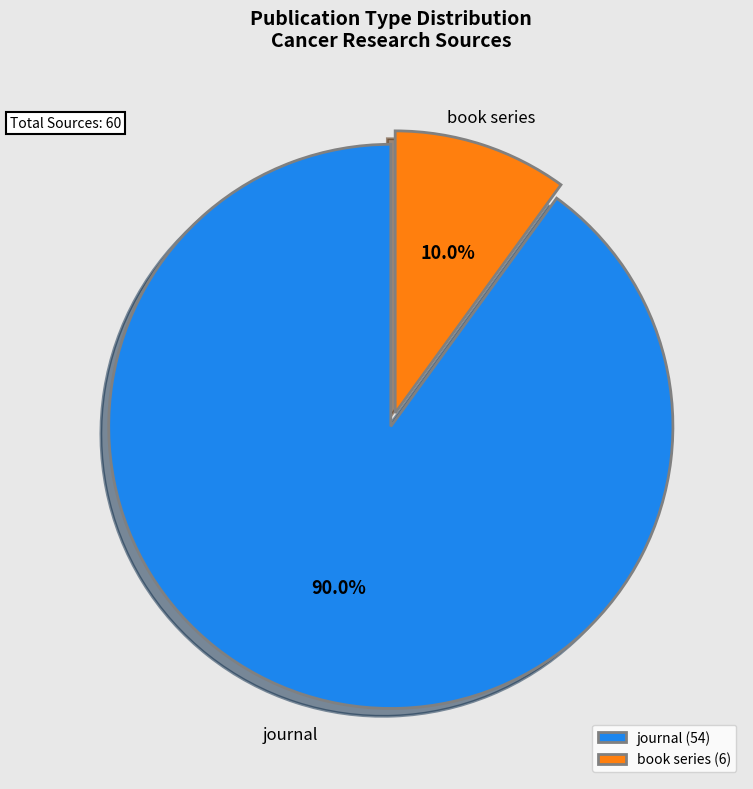

Which slice is the smallest?

book series